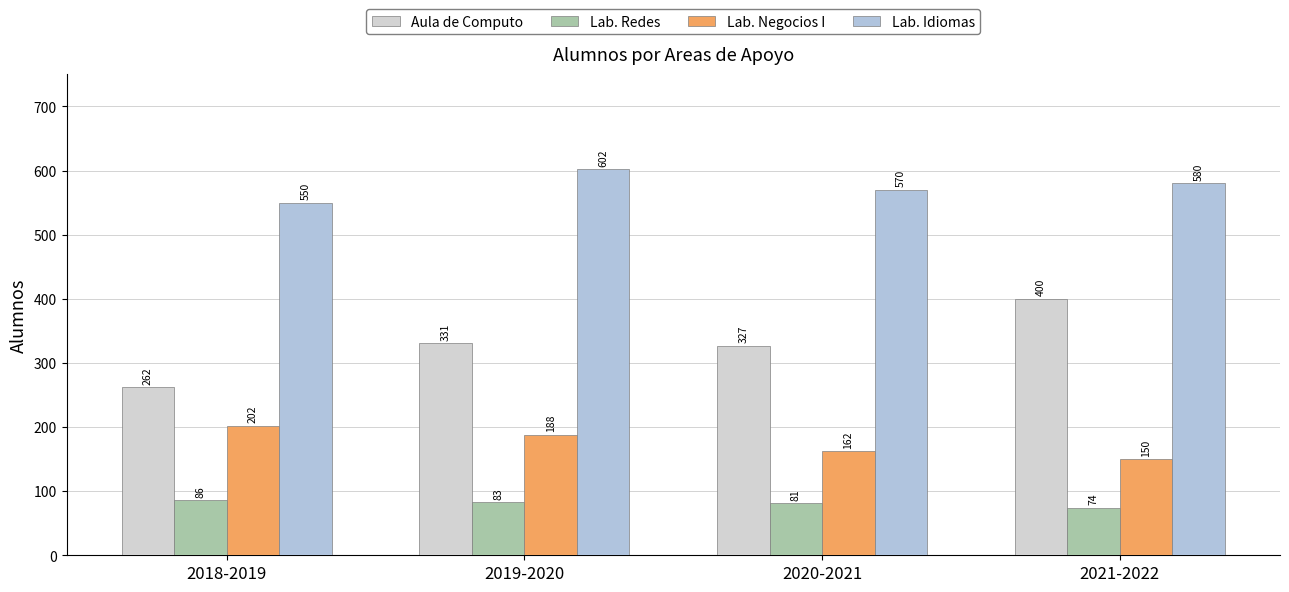

Does the chart contain stacked bars?

No